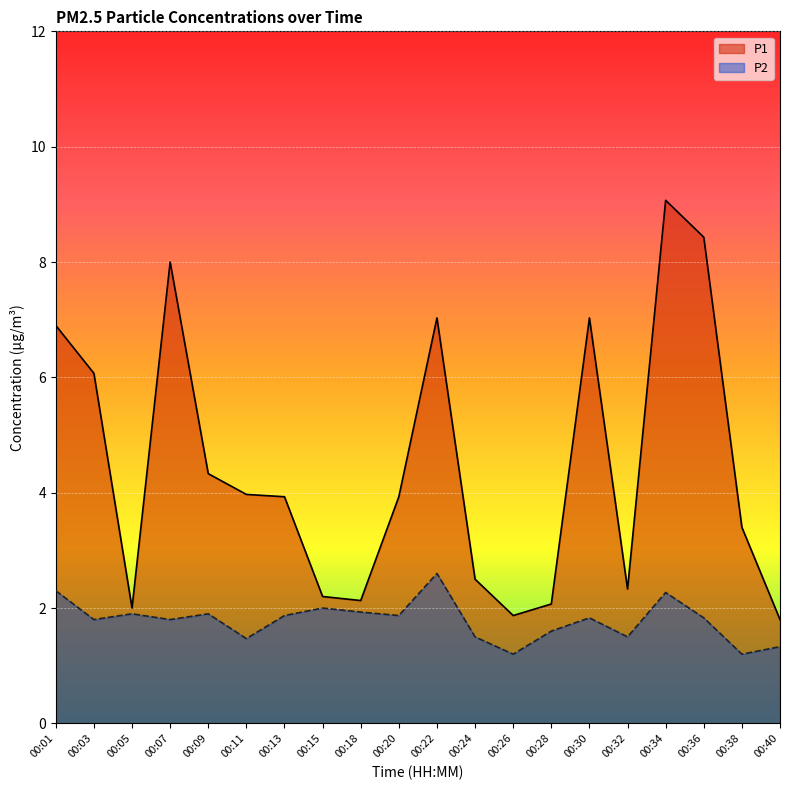

Which label corresponds to the largest value in the chart?

00:34